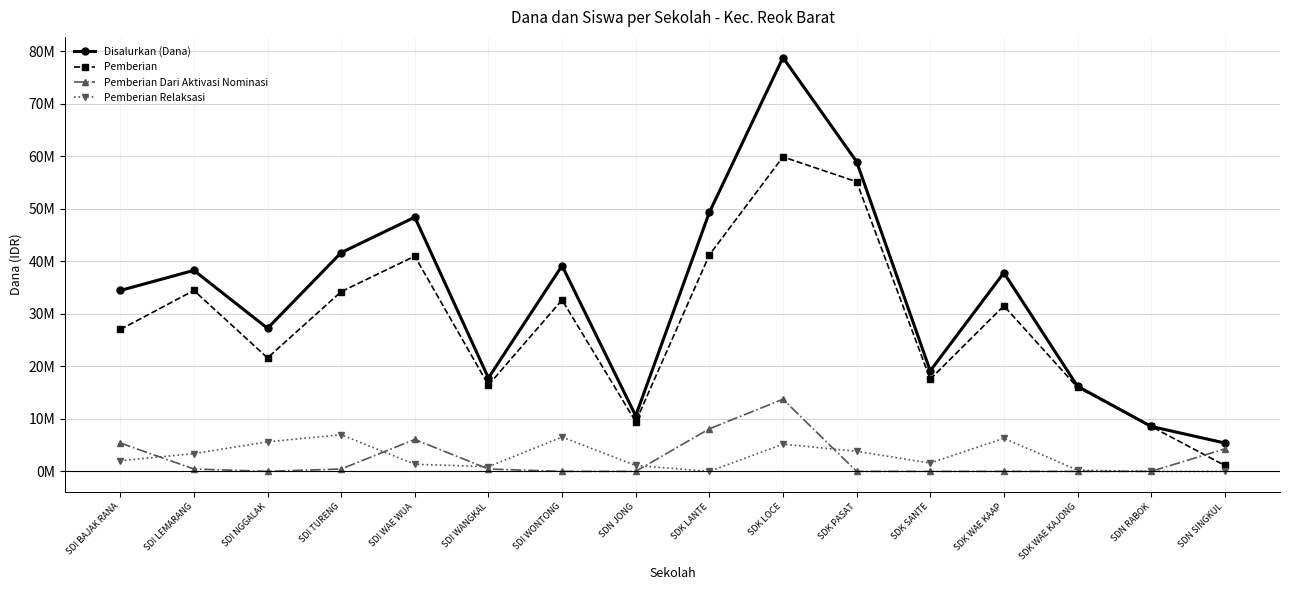

Rank the series at SDI LEMARANG from lowest to highest value.

Pemberian Dari Aktivasi Nominasi, Pemberian Relaksasi, Pemberian, Disalurkan (Dana)